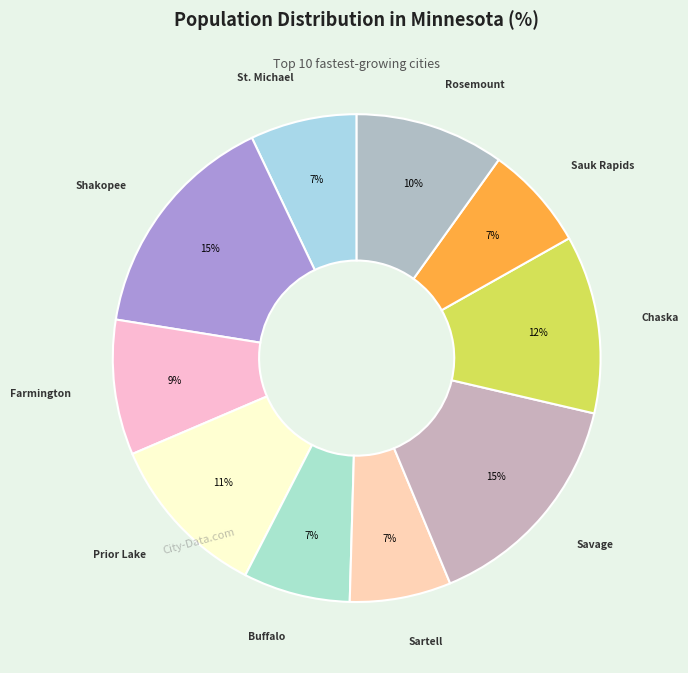

Is there any slice that represents more than half of the pie?

No